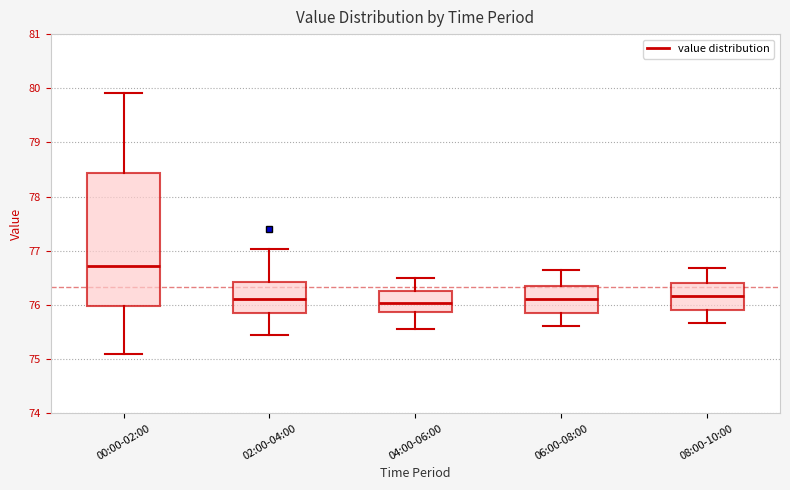

Reading left to right, transcribe this box plot: for each box, give where its median line is, the range the box spans, and where its two whiskers end, as read against the y-axis. The values are not printed on the chart, so give them approximately, as read against the axis.

00:00-02:00: median 76.7, box 76.0 to 78.4, whiskers 75.1 to 79.9
02:00-04:00: median 76.1, box 75.9 to 76.4, whiskers 75.4 to 77.0
04:00-06:00: median 76.0, box 75.9 to 76.3, whiskers 75.6 to 76.5
06:00-08:00: median 76.1, box 75.9 to 76.4, whiskers 75.6 to 76.6
08:00-10:00: median 76.2, box 75.9 to 76.4, whiskers 75.7 to 76.7